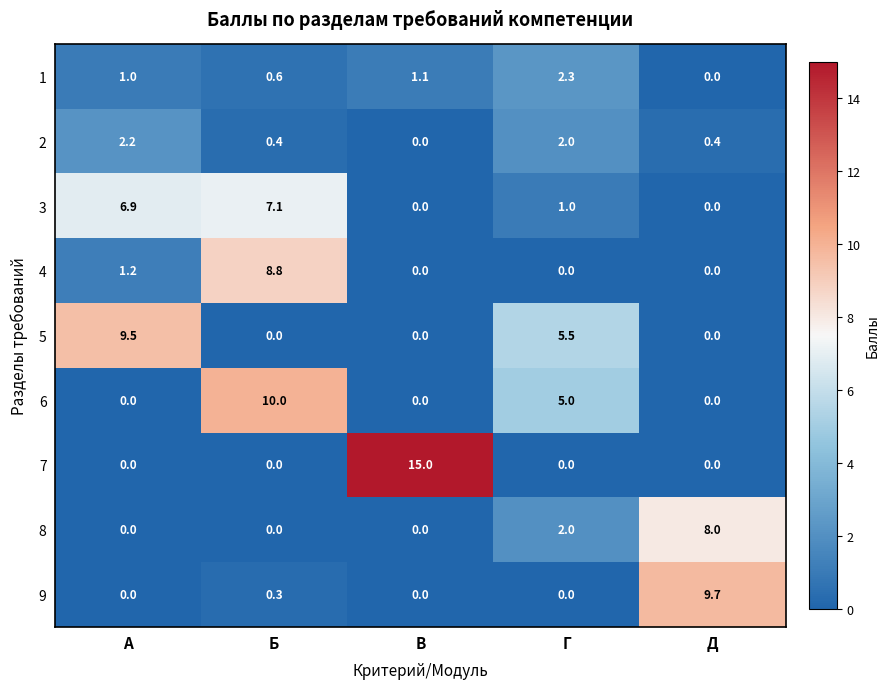

The value of 6 at Д is 0.0. True or false?

True